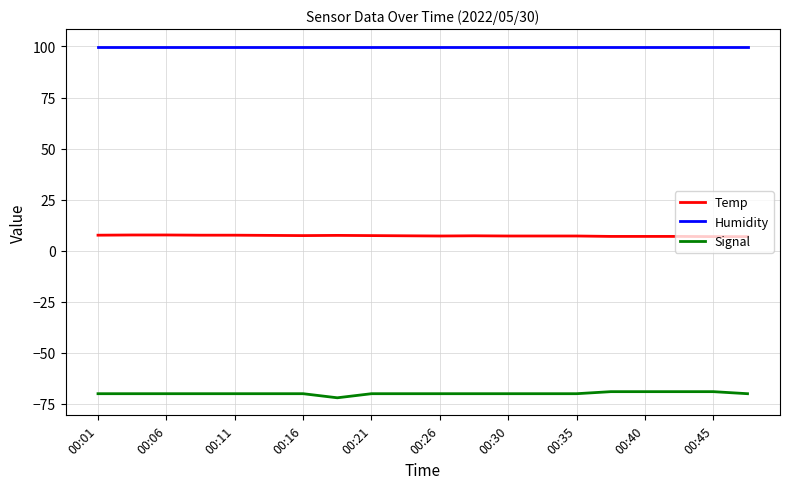

Rank the series by their average value, from lowest to highest.

Signal, Temp, Humidity